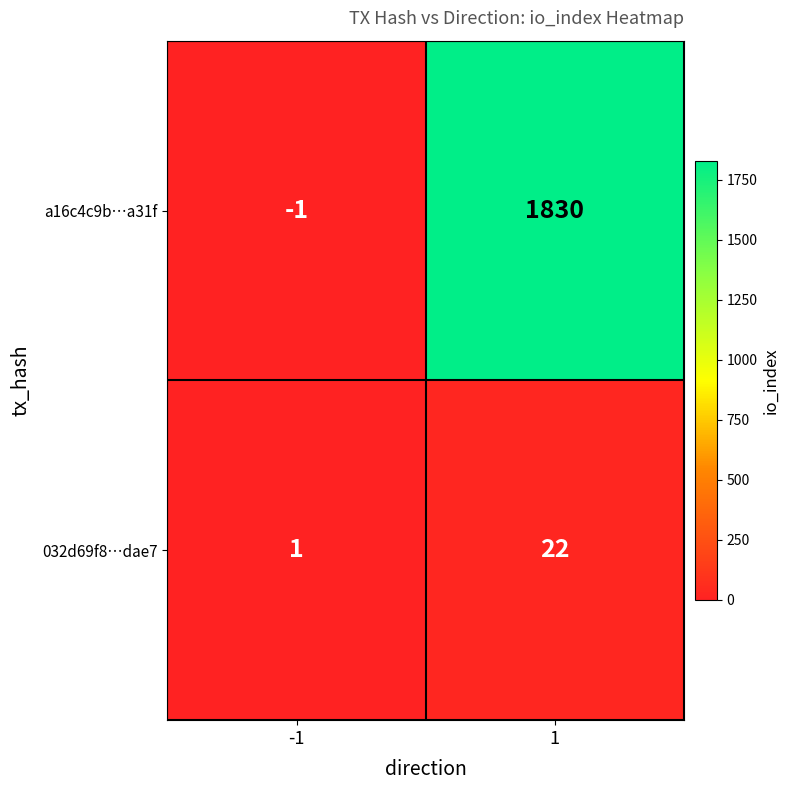

What is the maximum value for a16c4c9b…a31f?

1830